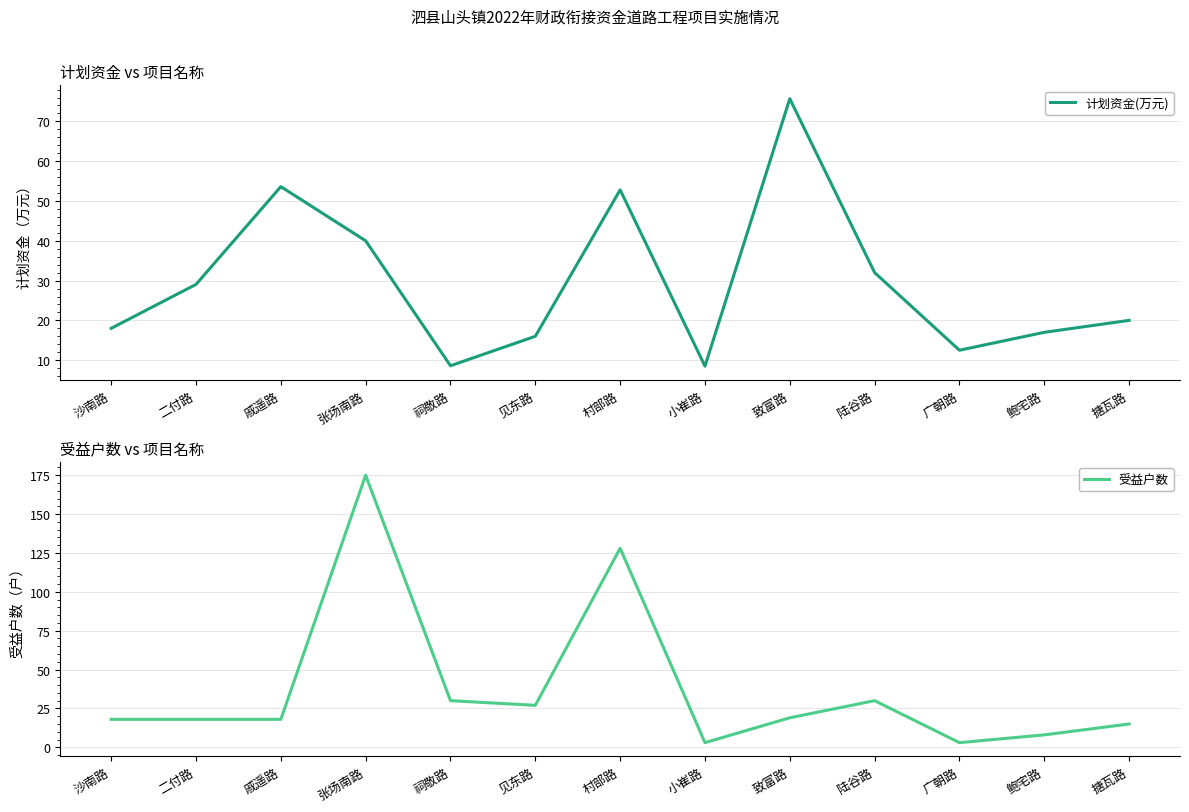

Reading right to left, extract all data points from this chart.

计划资金(万元): 搪瓦路=20.0	鲍宅路=17.0	广朝路=12.5	陆谷路=32.0	致富路=75.7	小崔路=8.5	村部路=52.8	见东路=16.0	祠敬路=8.6	张场南路=40.0	戚遥路=53.6	二付路=29.0	沙南路=18.0
受益户数: 搪瓦路=15.0	鲍宅路=8.0	广朝路=3.0	陆谷路=30.0	致富路=19.0	小崔路=3.0	村部路=128.0	见东路=27.0	祠敬路=30.0	张场南路=175.0	戚遥路=18.0	二付路=18.0	沙南路=18.0